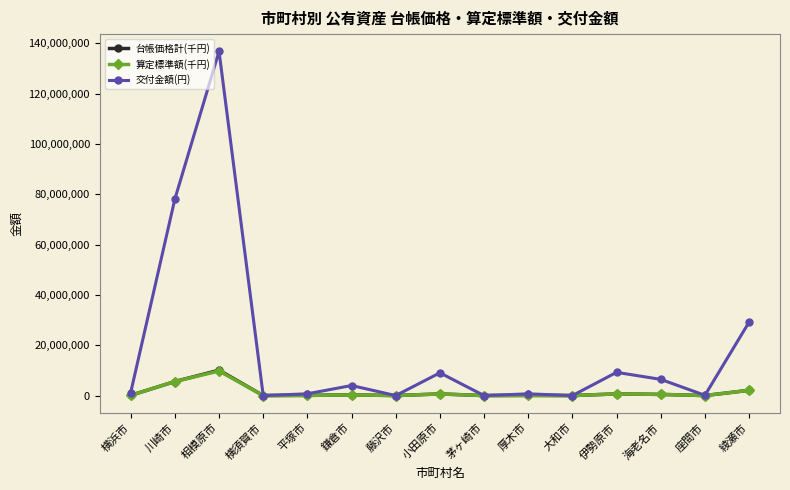

What is the sum of the 交付金額(円) values at 大和市 and 相模原市?

136766600